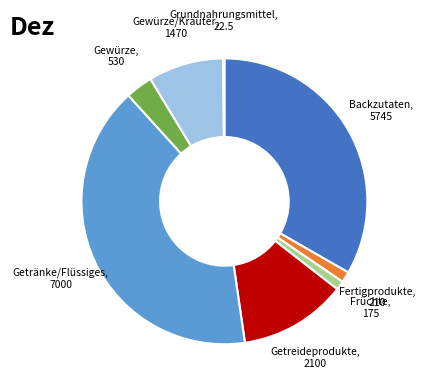

Is there a majority slice in this chart?

No